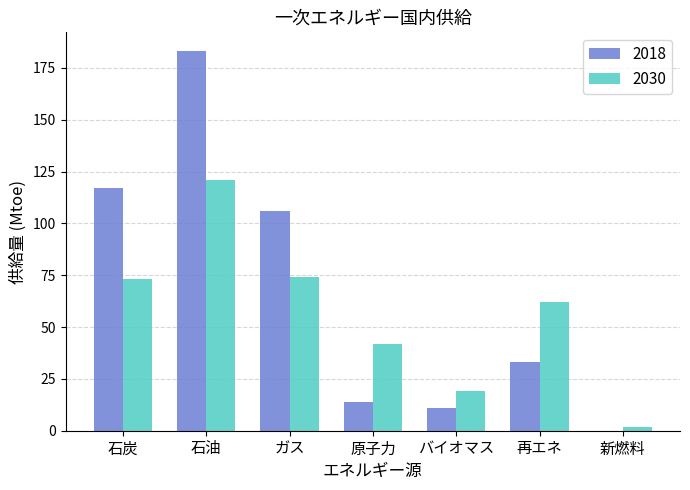

The value of 2018 at ガス is 106. True or false?

True